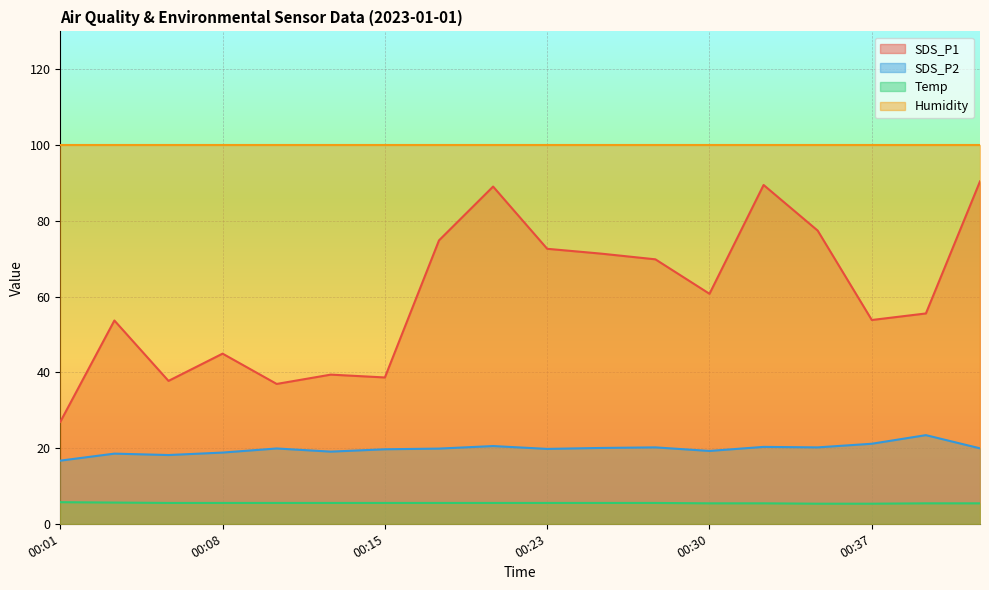

True or false: SDS_P2 and SDS_P1 cross at least once.

False